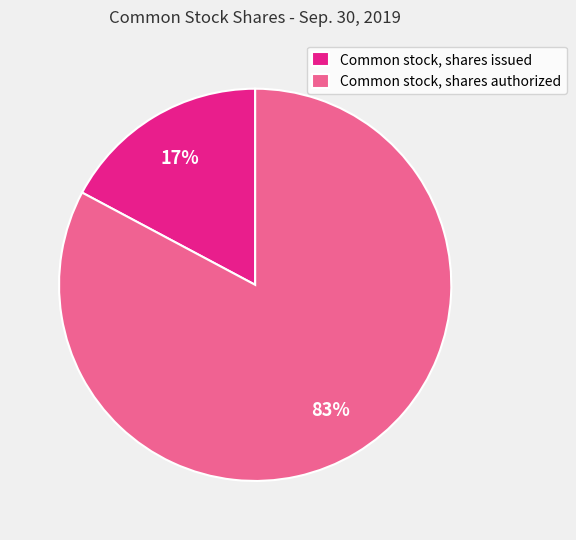

To the nearest percent, what is the average slice percentage?

50%